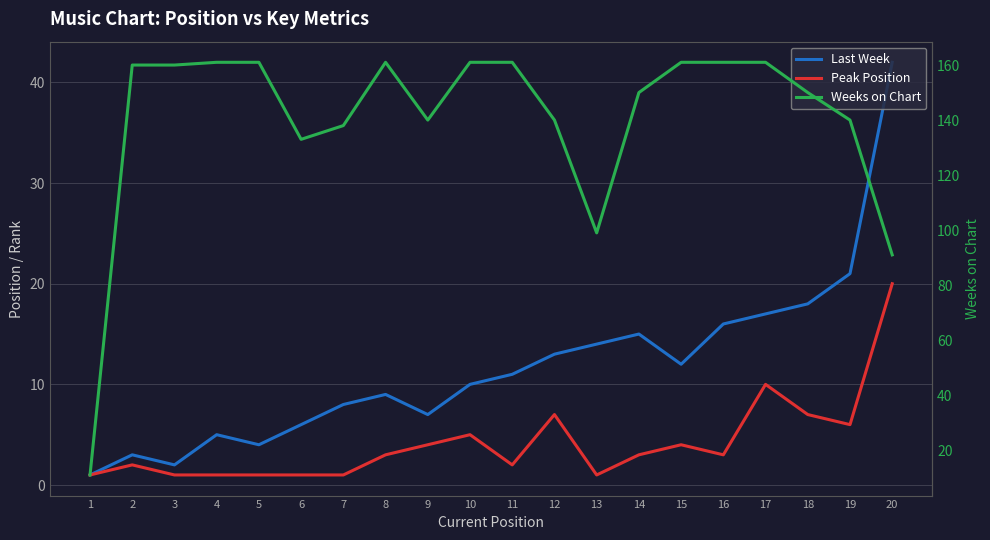

True or false: Weeks on Chart and Last Week cross at least once.

False